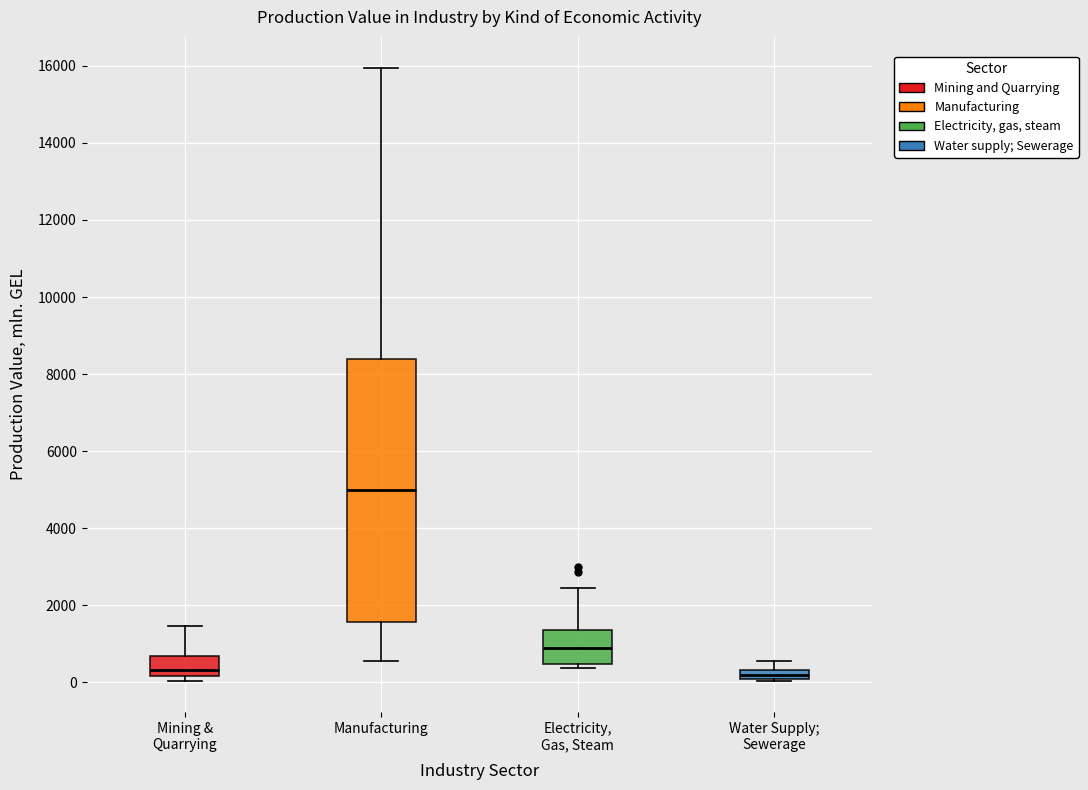

Which box has the highest median line?

Manufacturing